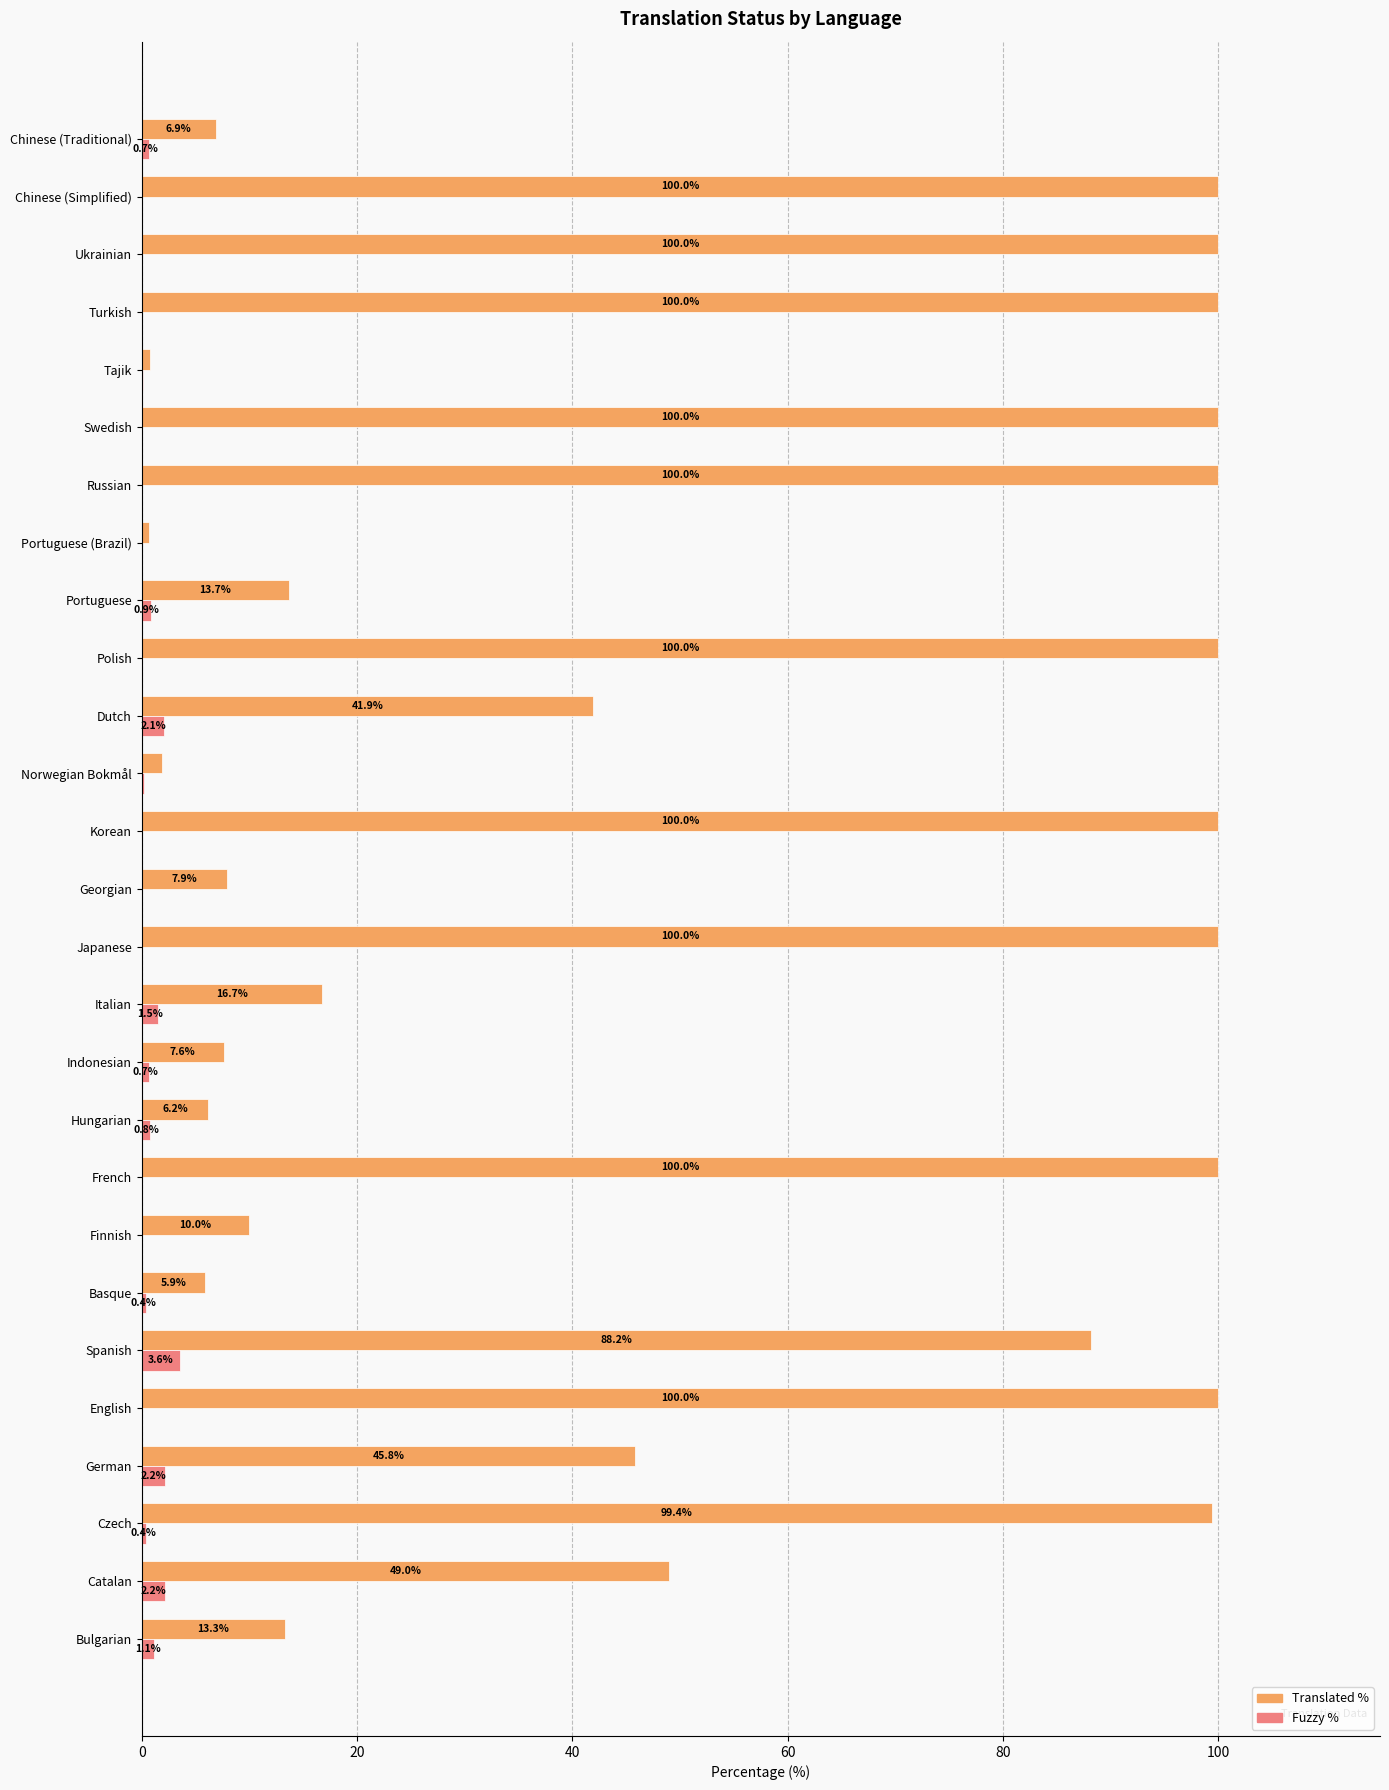

How many series are shown in this chart?

2